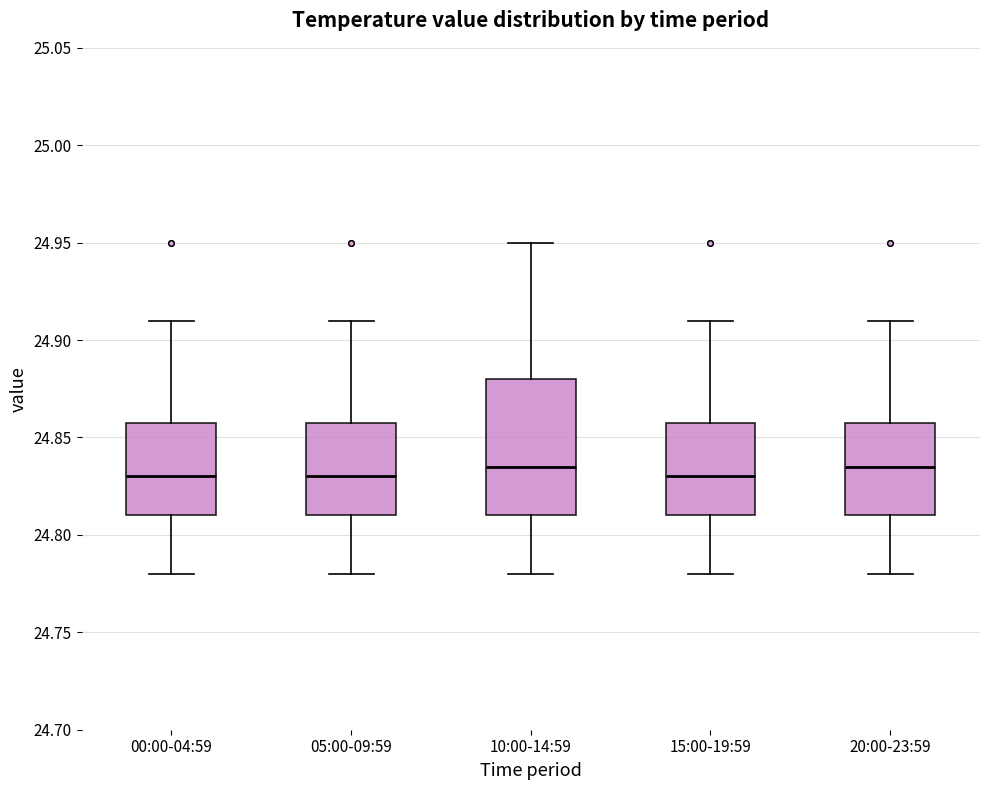

Reading left to right, transcribe this box plot: for each box, give where its median line is, the range the box spans, and where its two whiskers end, as read against the y-axis. The values are not printed on the chart, so give them approximately, as read against the axis.

00:00-04:59: median 24.830, box 24.810 to 24.860, whiskers 24.780 to 24.910
05:00-09:59: median 24.830, box 24.810 to 24.860, whiskers 24.780 to 24.910
10:00-14:59: median 24.835, box 24.810 to 24.880, whiskers 24.780 to 24.950
15:00-19:59: median 24.830, box 24.810 to 24.860, whiskers 24.780 to 24.910
20:00-23:59: median 24.835, box 24.810 to 24.860, whiskers 24.780 to 24.910